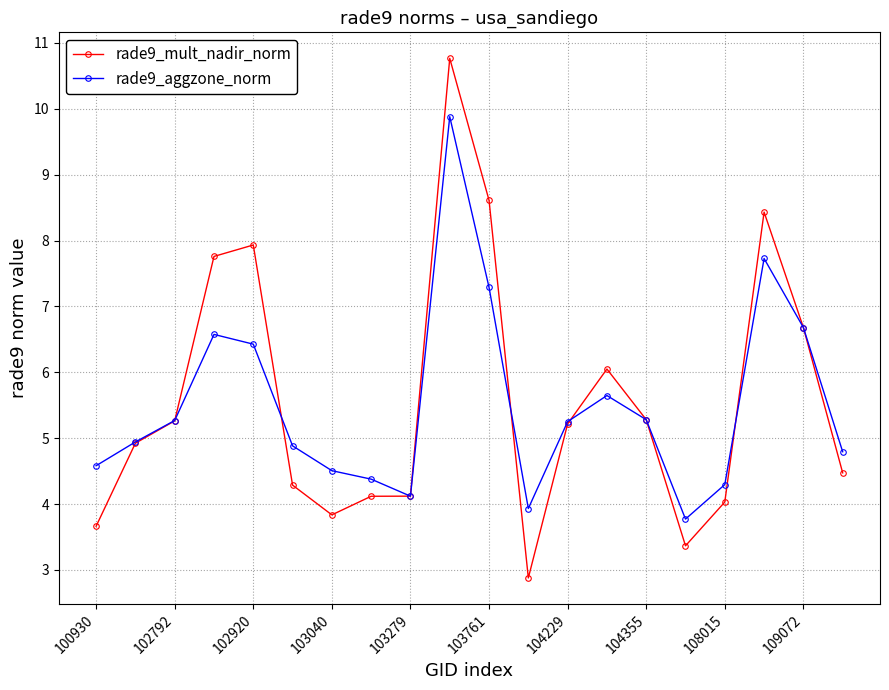

How many lines are shown in the chart?

2